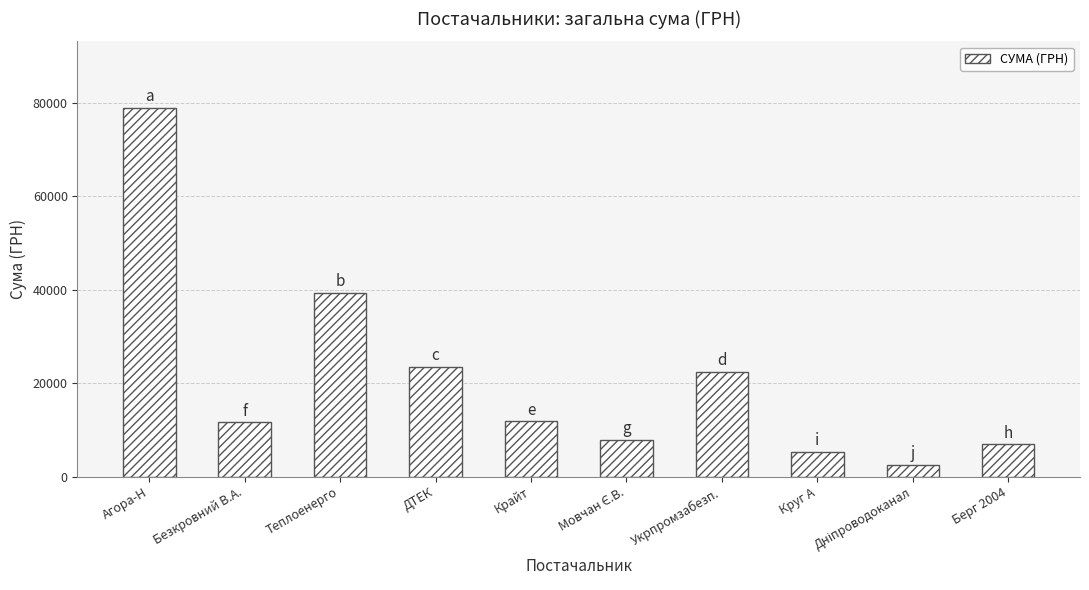

The value at Крайт is 11887.2. True or false?

True